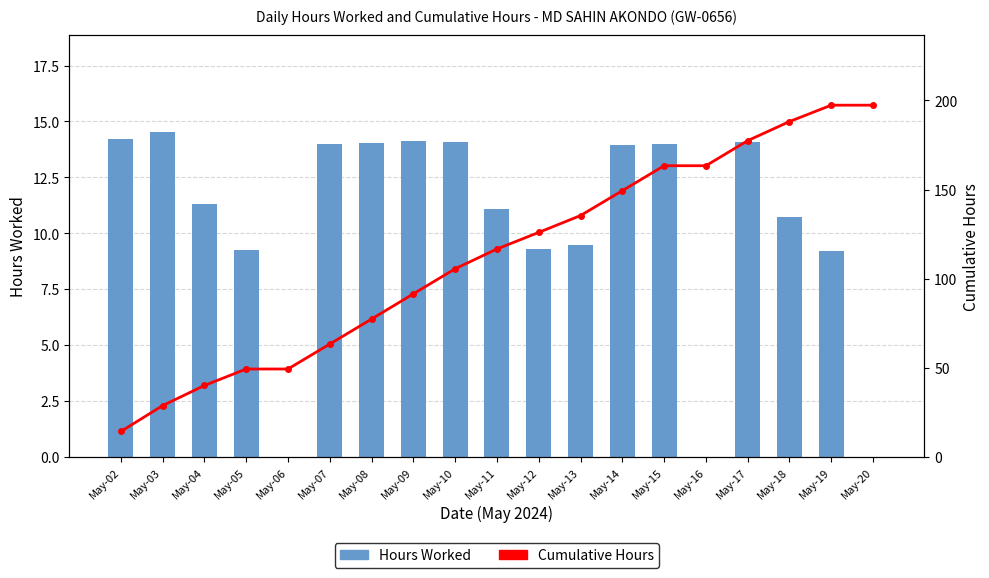

What is the lowest value of the Cumulative Hours series?

14.2